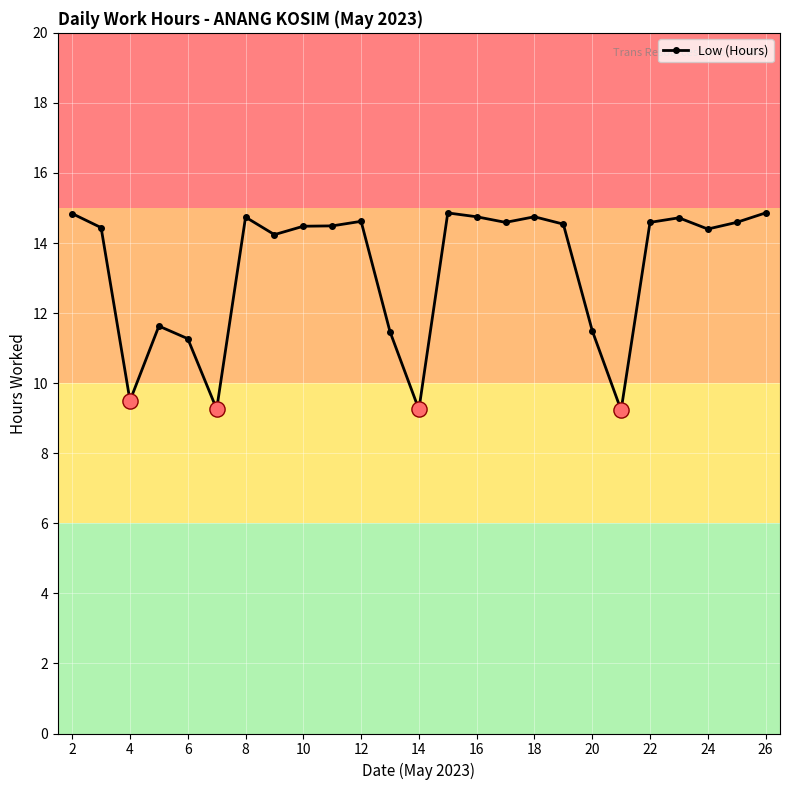

What is the difference between the second highest and minimum values?

5.6